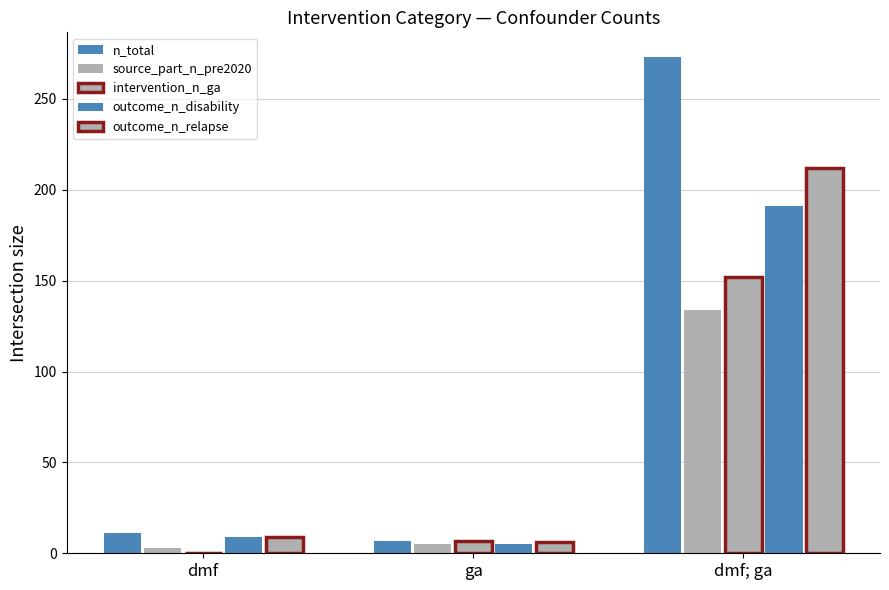

Reading right to left, extract all data points from this chart.

n_total: 273	7	11
source_part_n_pre2020: 134	5	3
intervention_n_ga: 152	7	0
outcome_n_disability: 191	5	9
outcome_n_relapse: 212	6	9